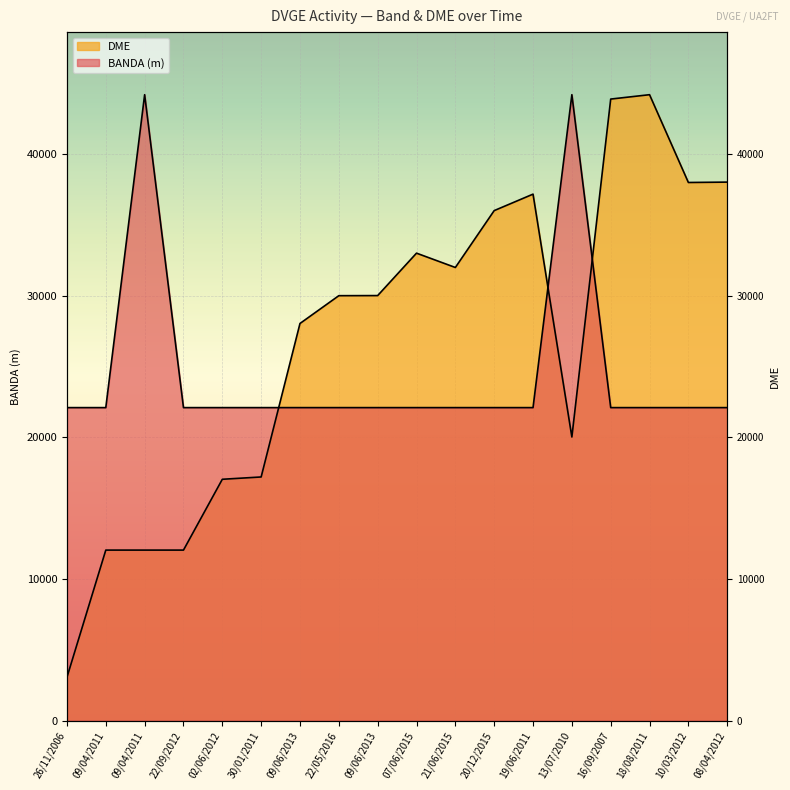

After their last crossing, which series has the higher values: BANDA or DME?

DME